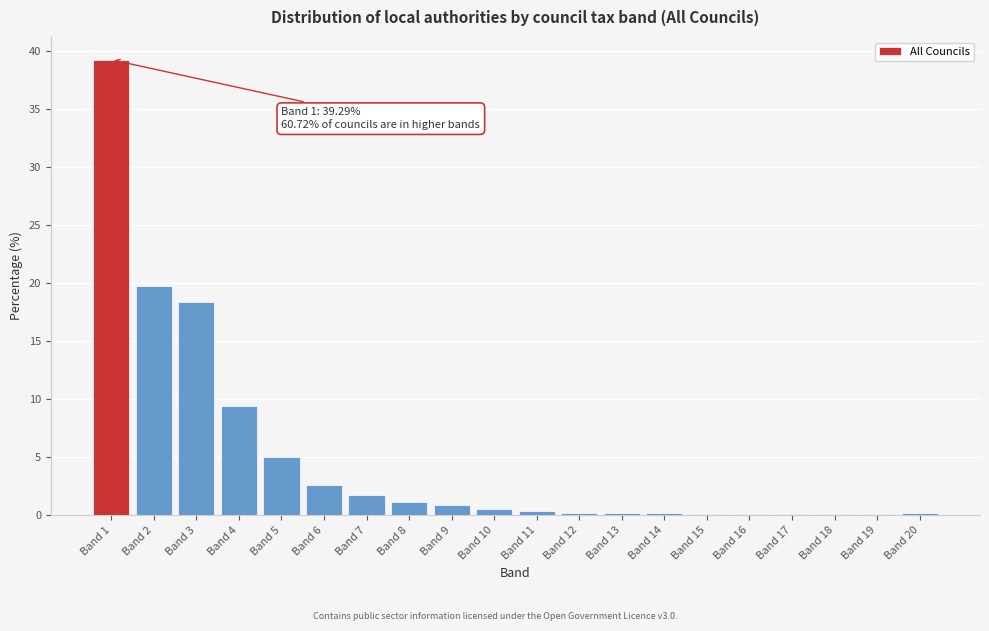

What is the maximum value shown in the chart?

39.3